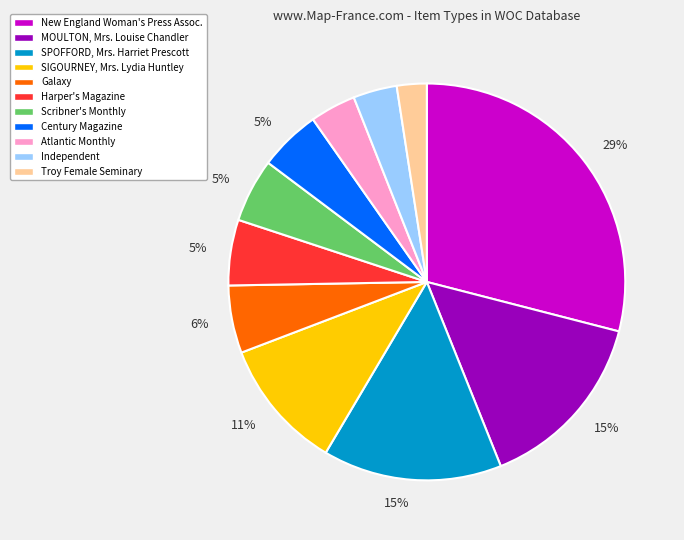

Does any single category account for the majority?

No